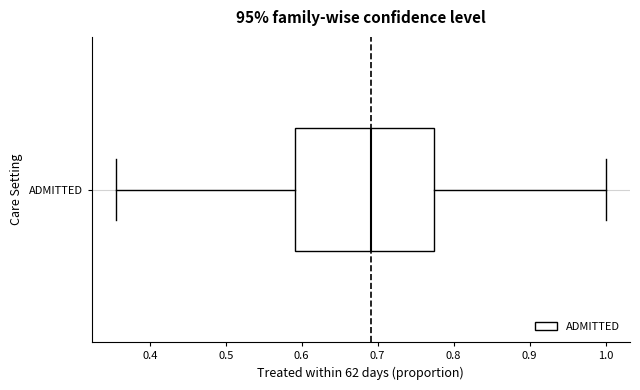

Transcribe this box plot: give where the median line is, the range the box spans, and where the two whiskers end, as read against the x-axis. The values are not printed on the chart, so give them approximately, as read against the axis.

median 0.69, box 0.59 to 0.77, whiskers 0.36 to 1.00